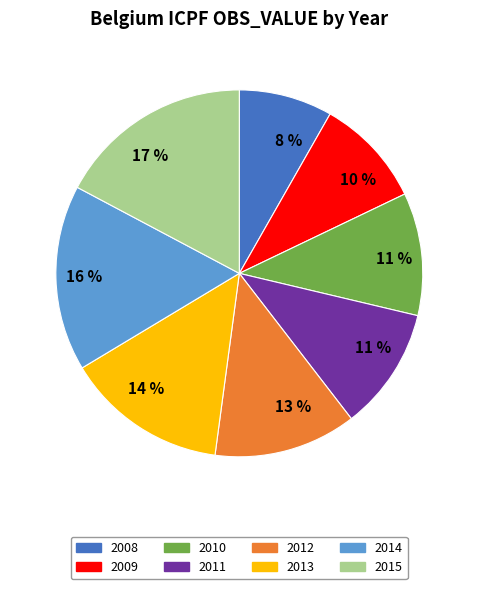

Approximately how many times larger is the value at 2012 compared to 2009?

1.3